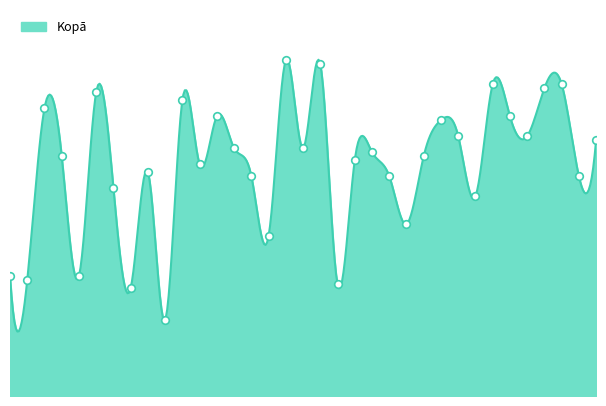

What is the change in value from 2 to 4?

+31